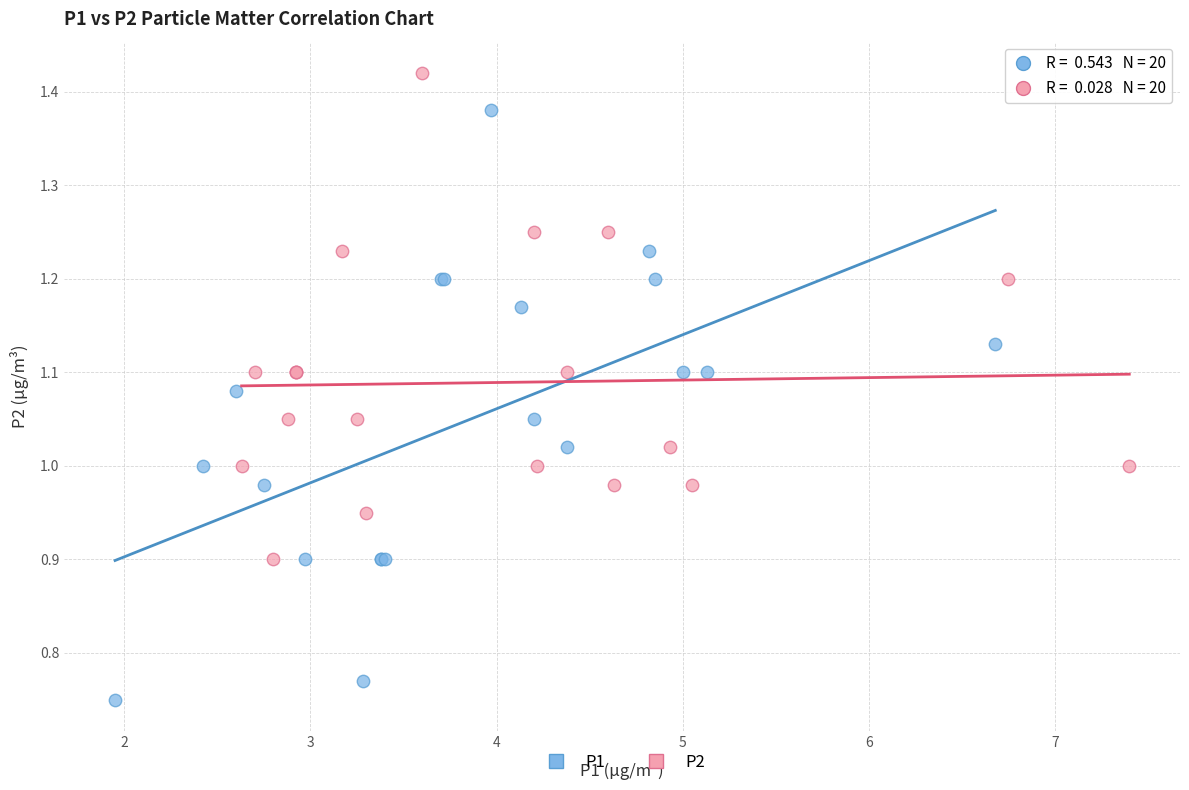

Which series reaches the minimum Y coordinate?

P1